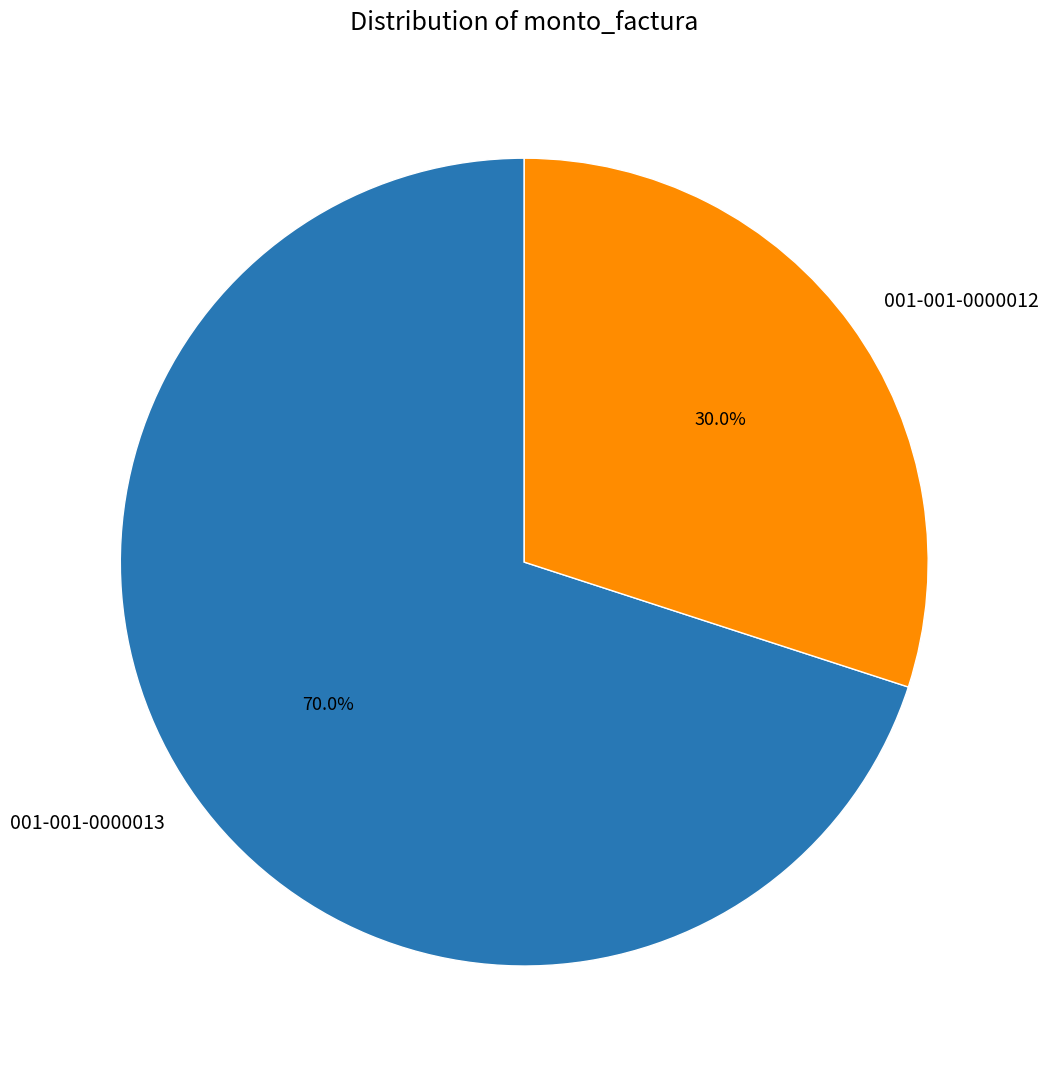

To the nearest percent, what is the difference between the largest and smallest slice percentages?

40%